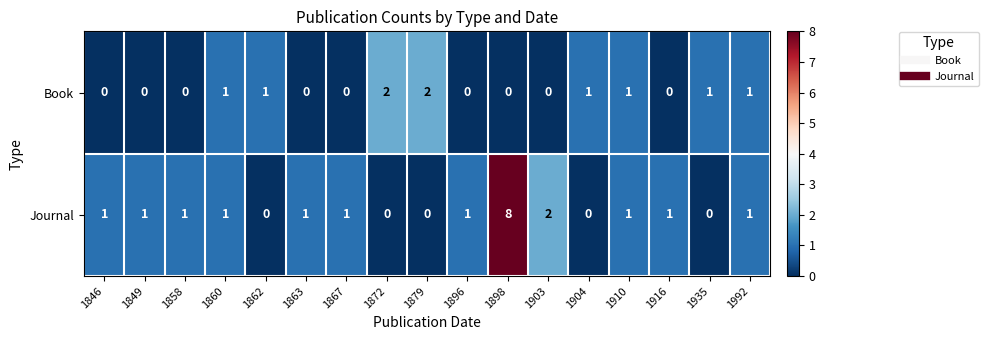

What is the total value across all series at 1910?

2